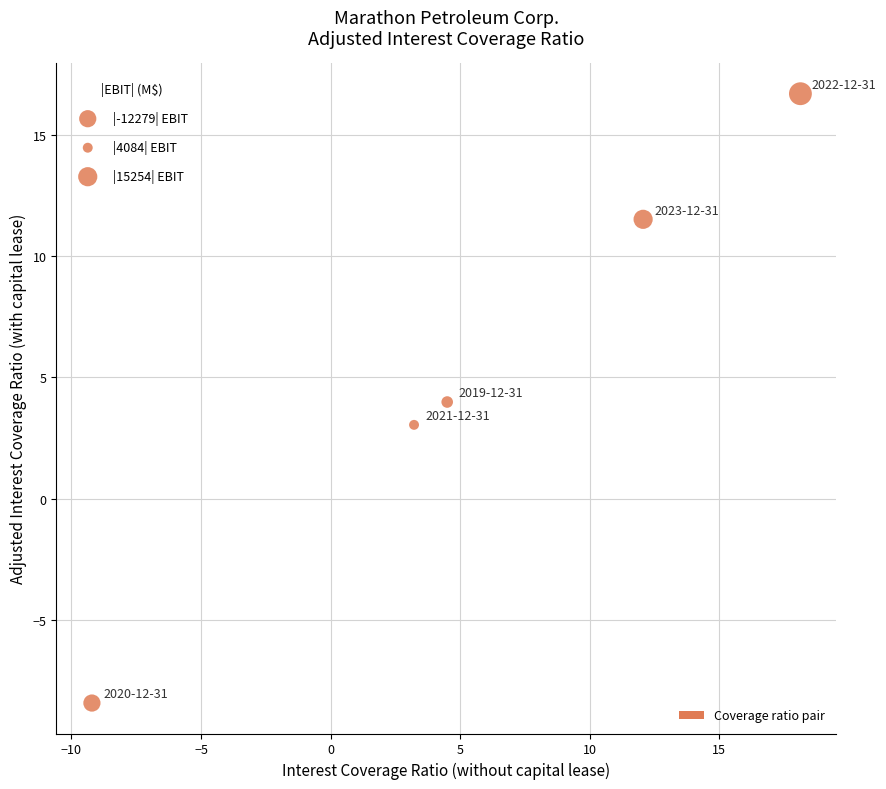

What is the range of Y values (max minus min)?

25.1